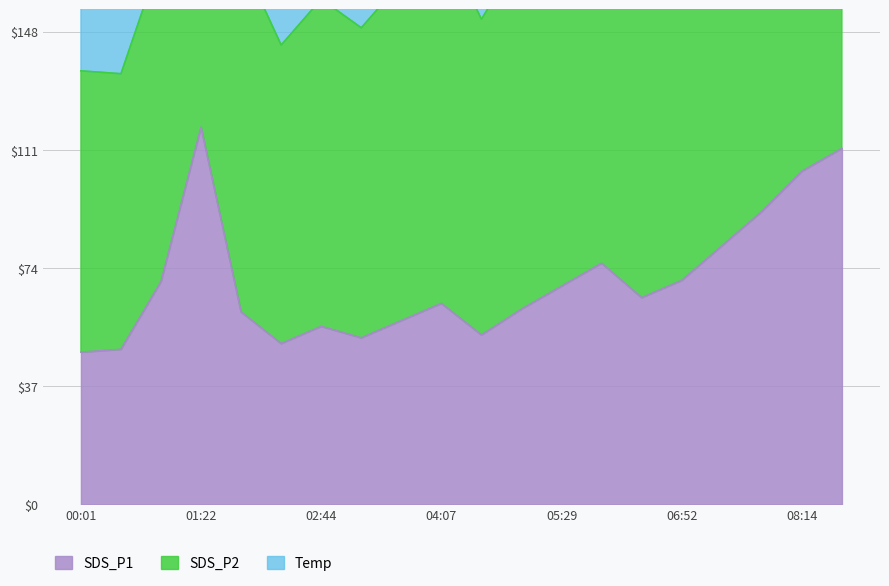

What is the highest value of the SDS_P1 series?

118.1